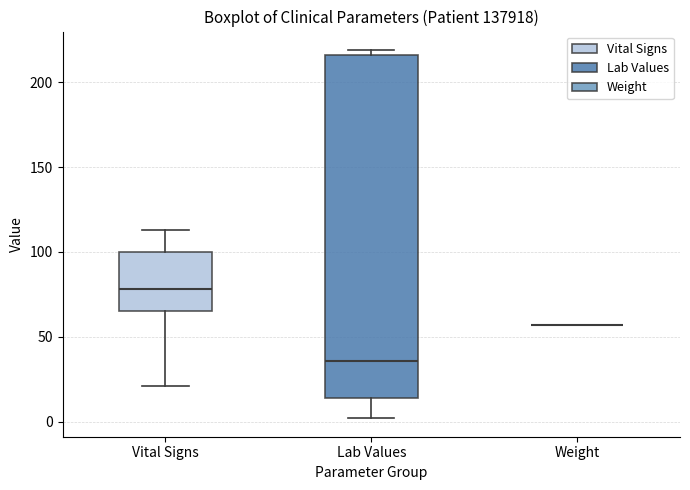

Reading left to right, read every box against the y-axis: the position of its median line, the range the box covers, and the ends of its whiskers. The values are not printed on the chart, so give them approximately, as read against the axis.

Vital Signs: median 80, box 65 to 100, whiskers 20 to 115
Lab Values: median 35, box 15 to 215, whiskers 0 to 220
Weight: box collapsed to a line at 55, whiskers 55 to 55